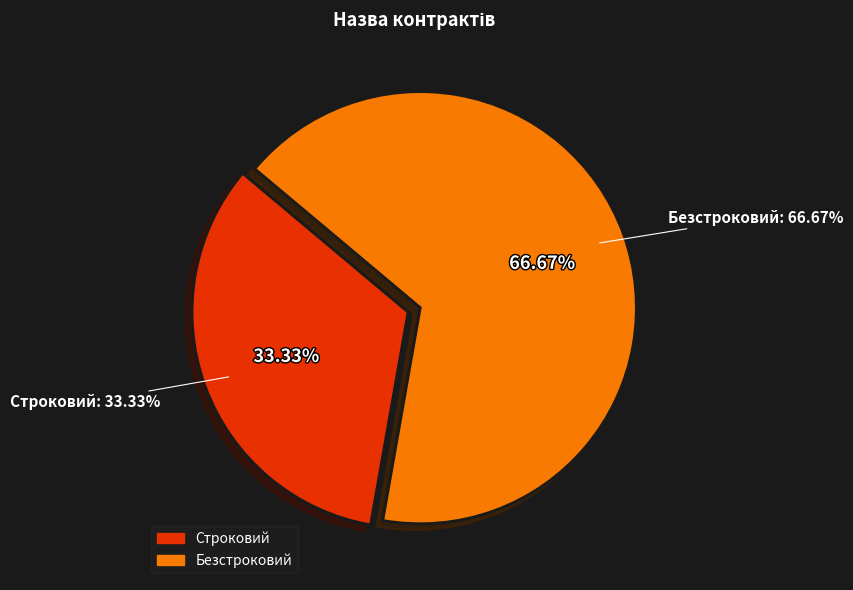

What is the smallest slice in the pie chart?

Строковий